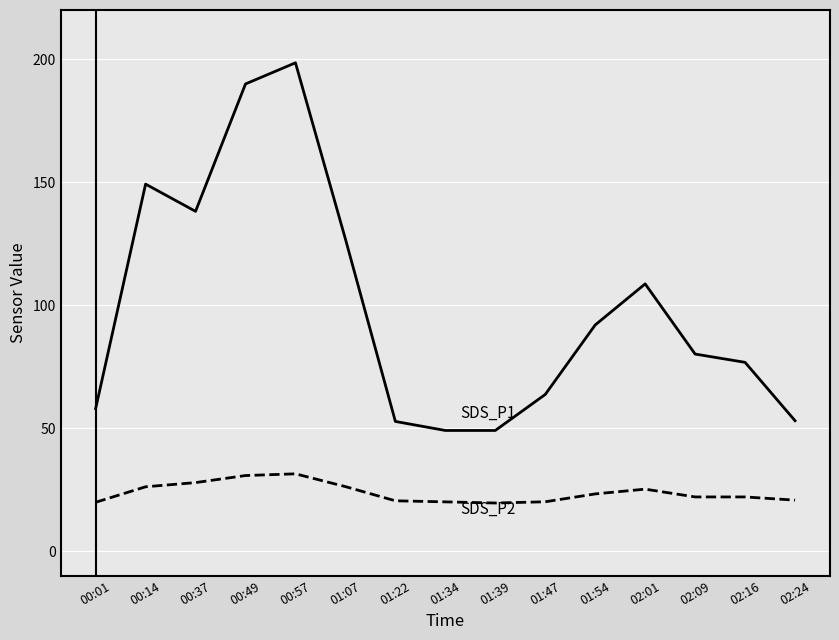

What is the difference between the highest and lowest values at 01:47?

43.6